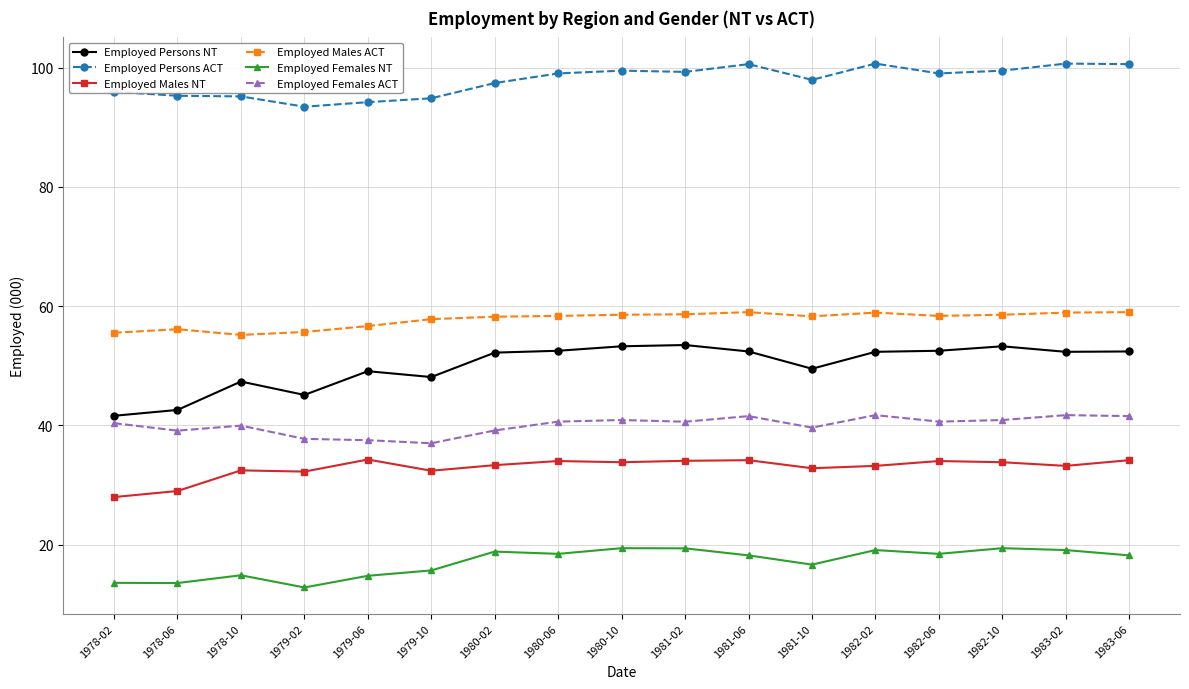

How many series are shown in this chart?

6